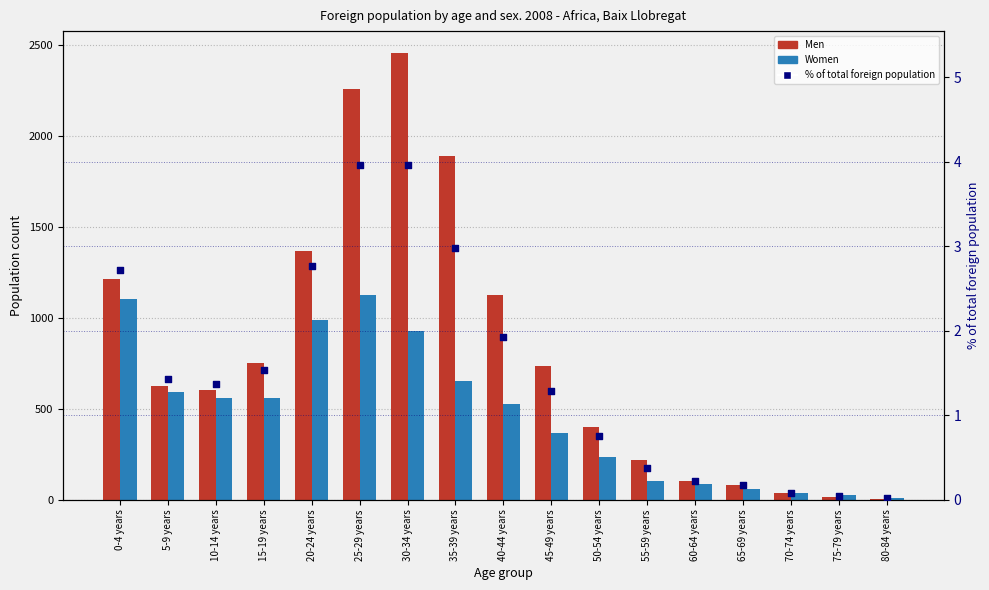

Which series contains the lowest Y value?

% of total foreign population